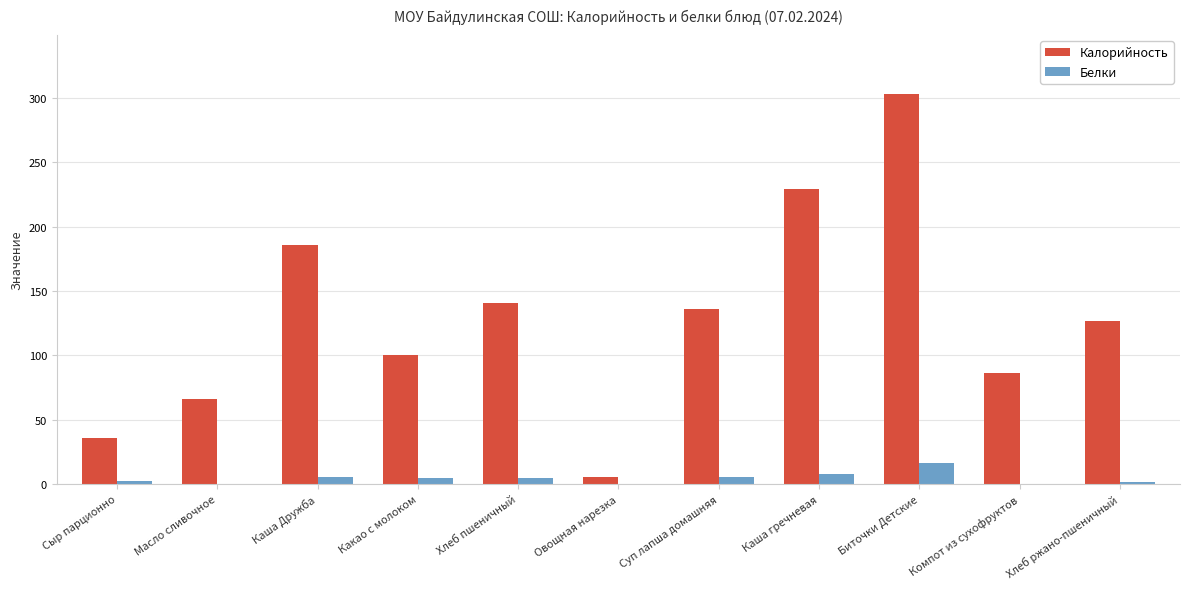

Between Масло сливочное and Хлеб ржано-пшеничный, which series saw the biggest shift?

Калорийность